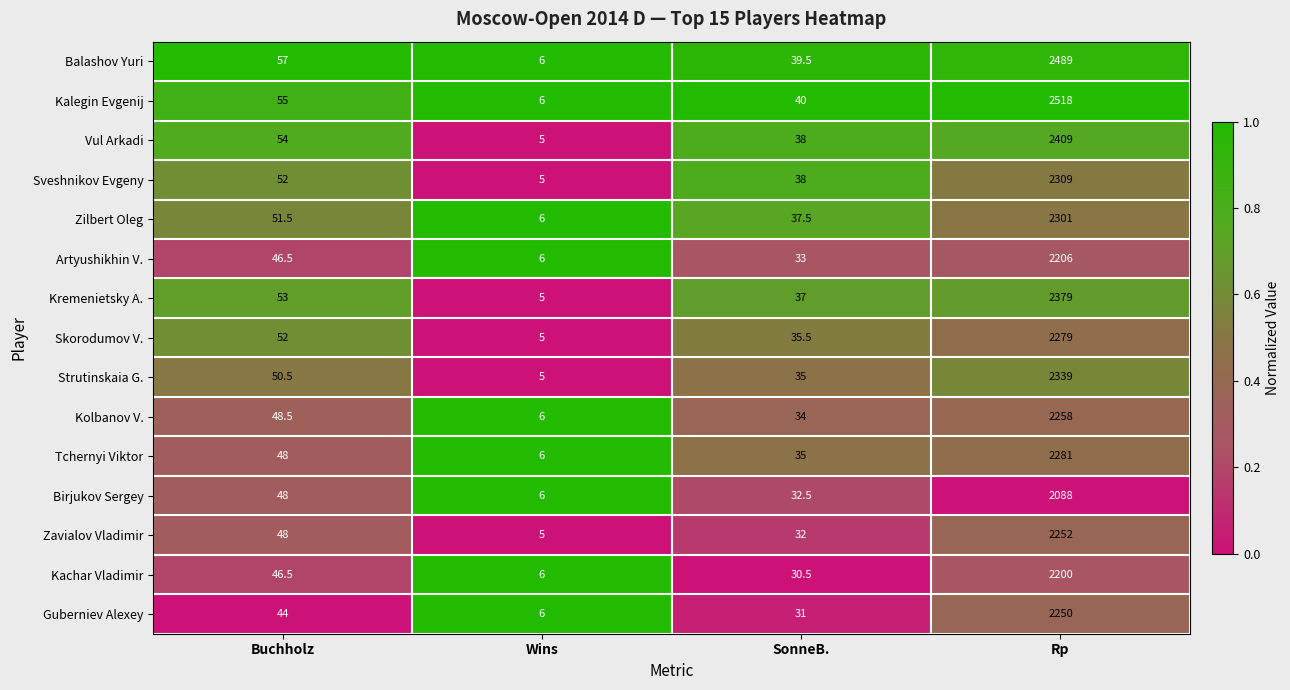

What is the average value of the Guberniev Alexey series?

582.8